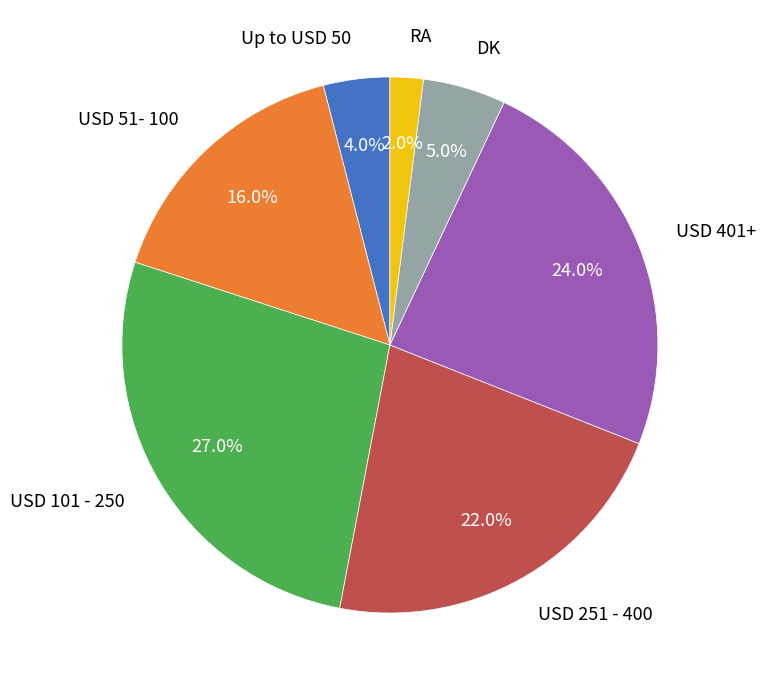

Does any single category account for the majority?

No